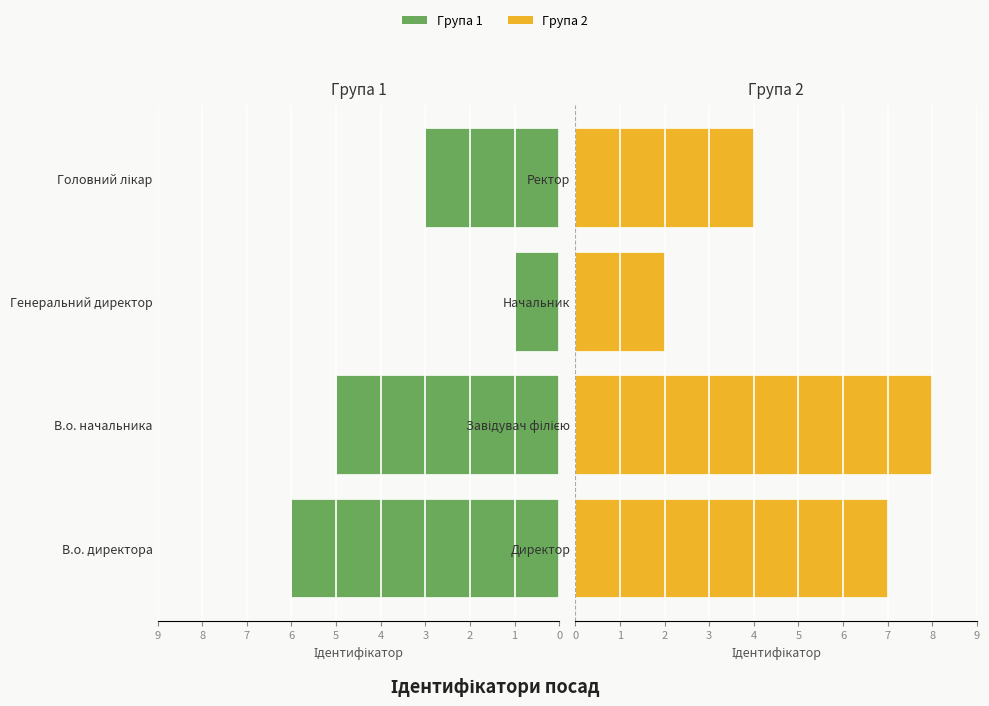

What is the highest value of the Група 1 series?

6